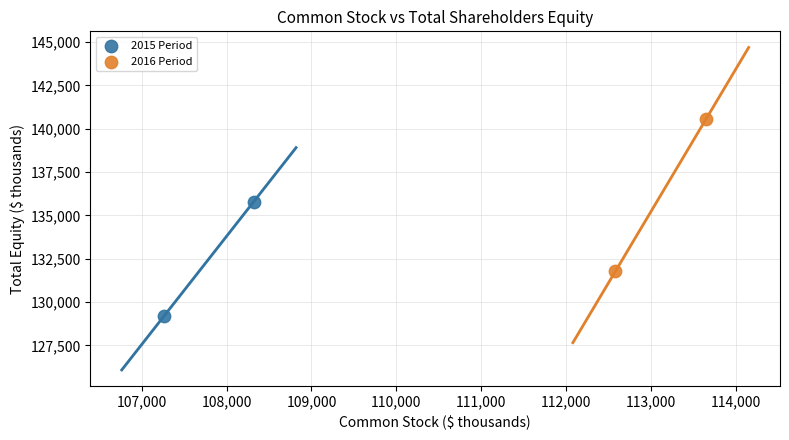

What are all the series names shown in the legend?

2015 Period, 2016 Period